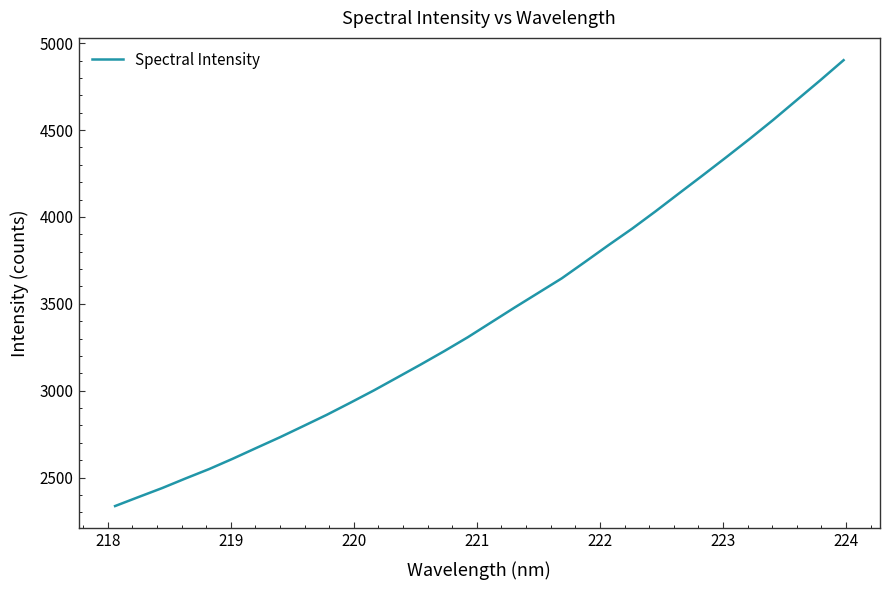

What is the difference between the maximum and minimum values?

2566.2